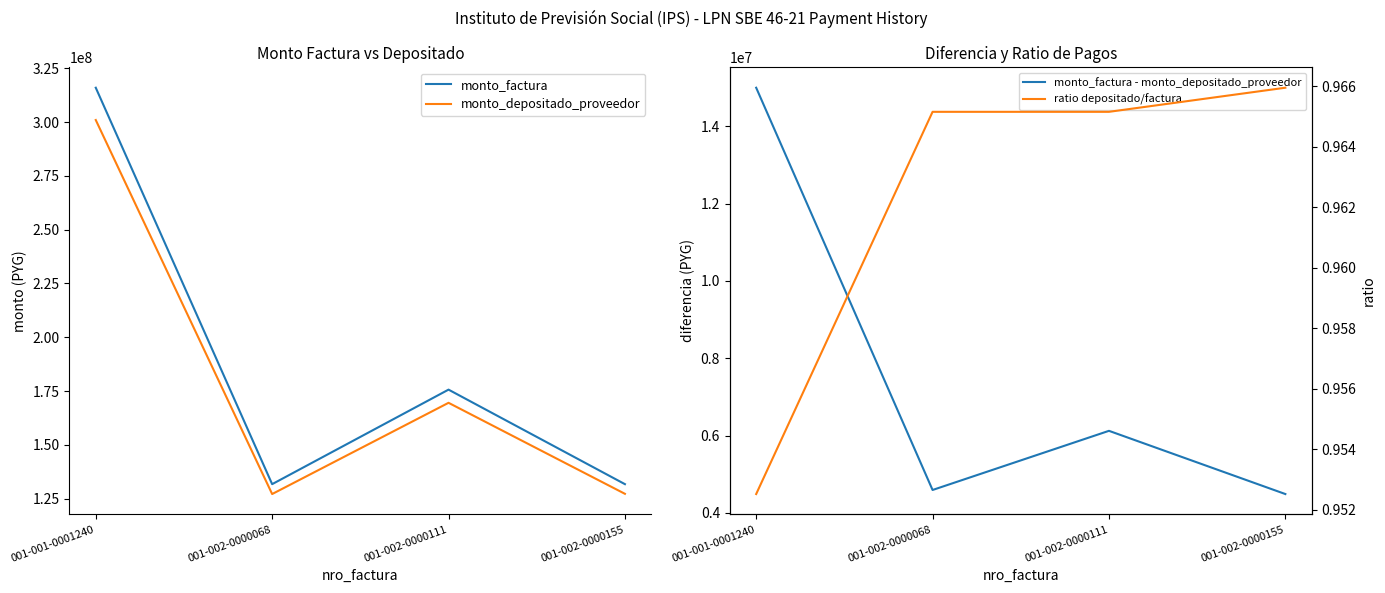

What is the minimum value shown in the chart?

1.0